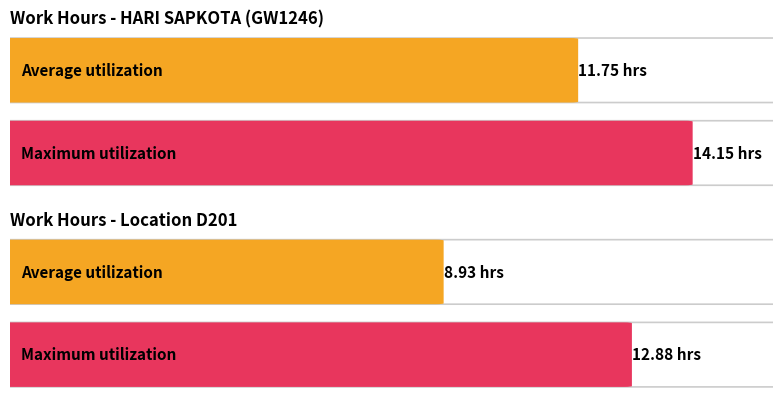

The value of Maximum utilization at Day 3 is 5.1. True or false?

False